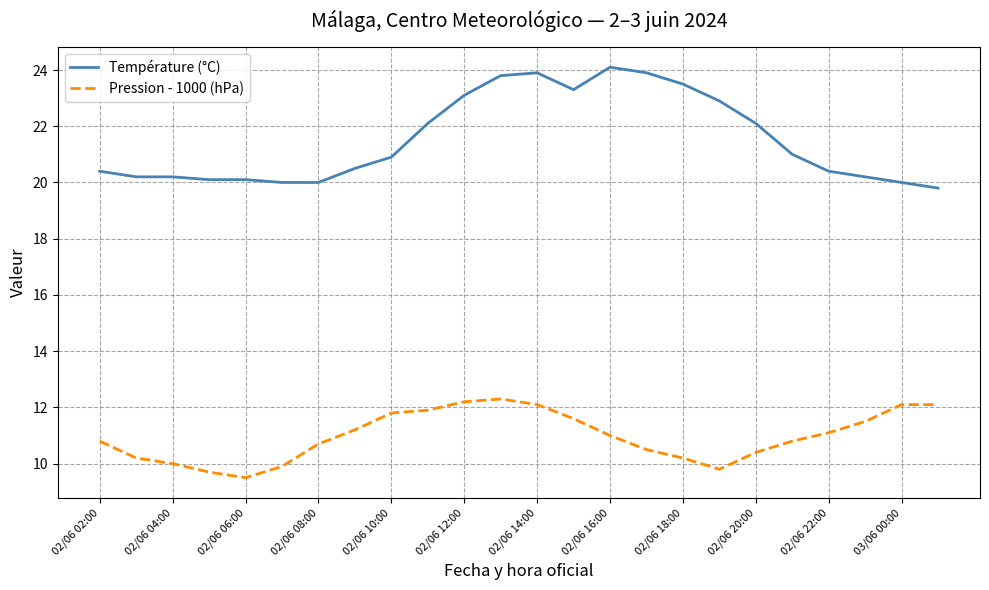

What is the highest value of the Pression - 1000 (hPa) series?

12.3